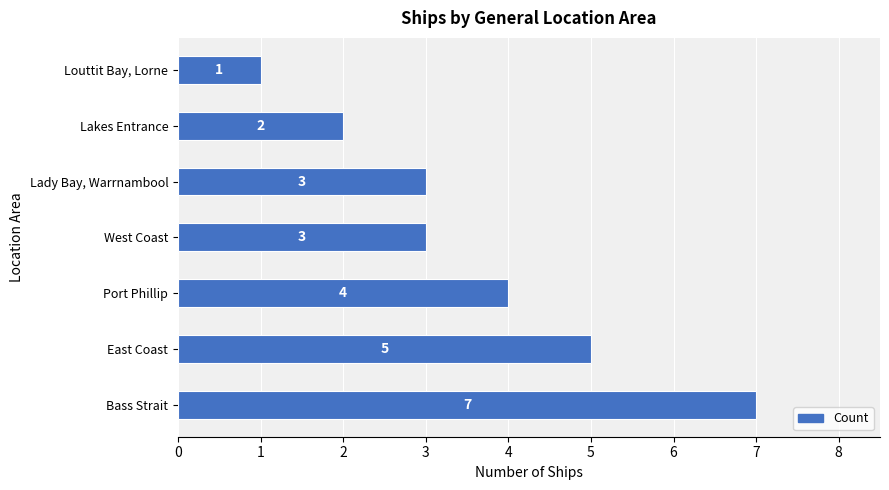

Read the value at Bass Strait.

7